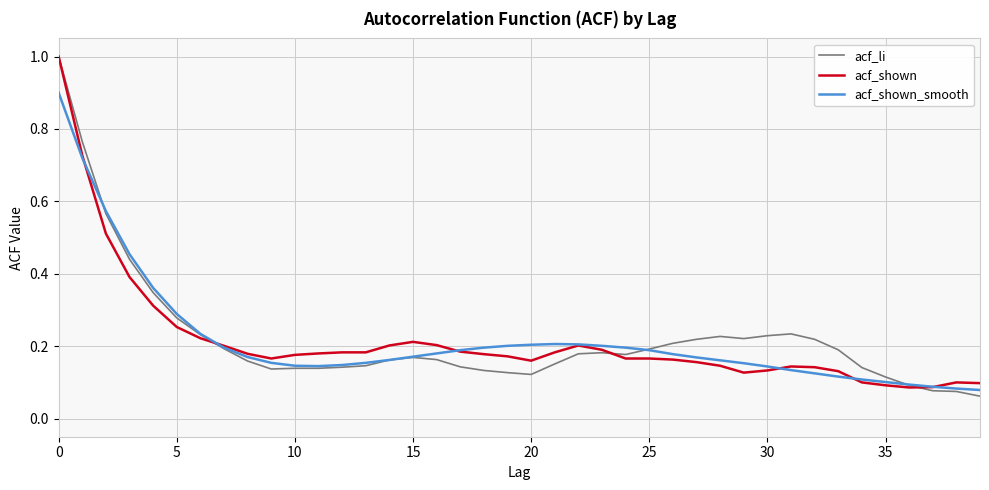

What is the maximum value for acf_shown?

1.0